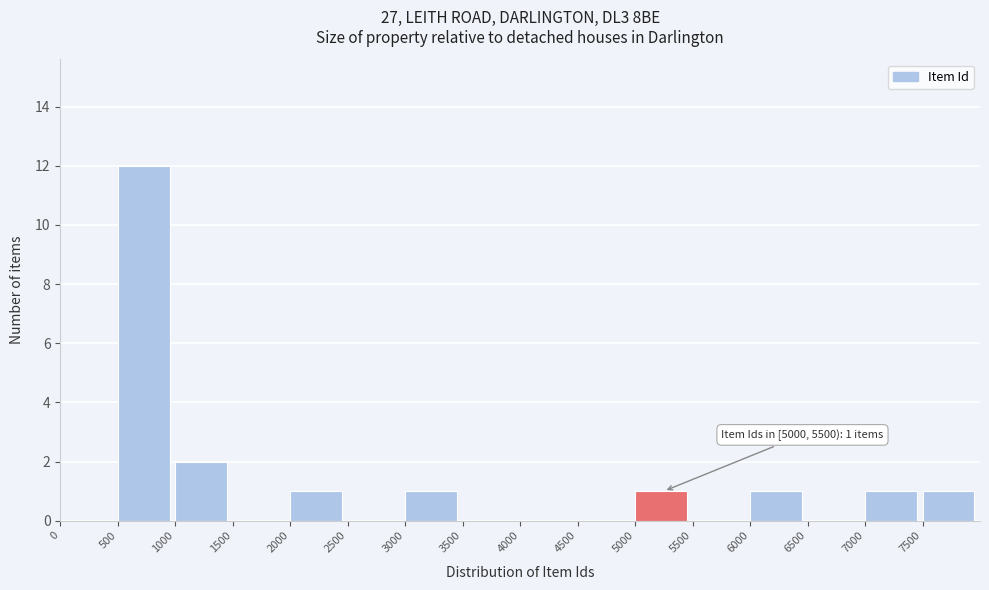

Over which range of the x-axis is the bar tallest?

500 to 1000